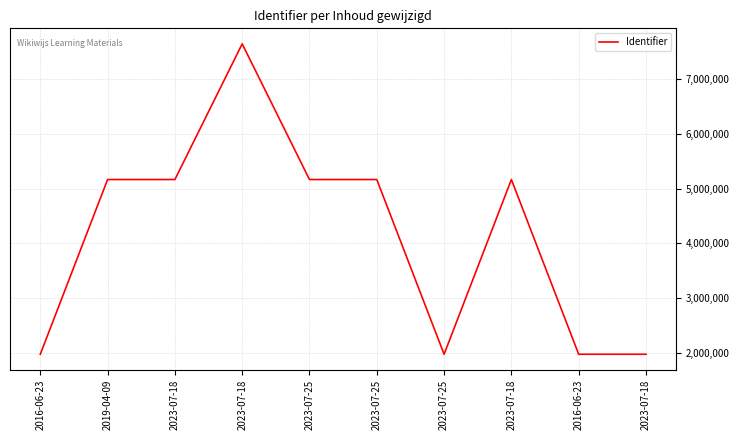

What is the label of the 2nd point from the right?

2016-06-23